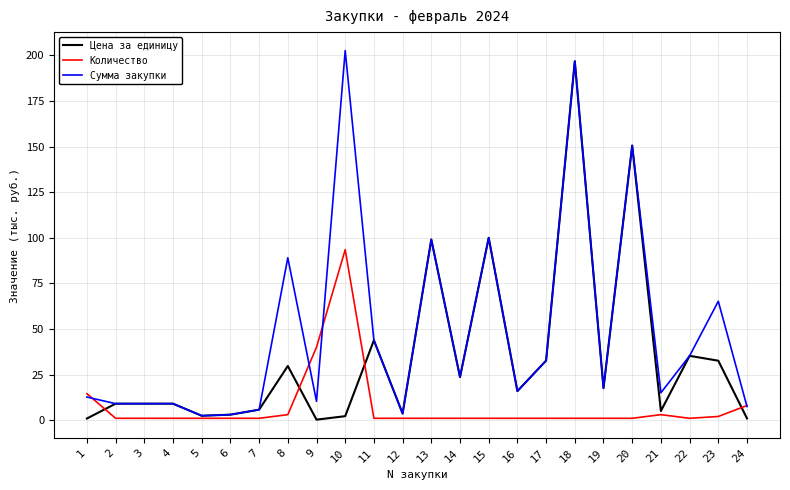

What is the sum of all Цена за единицу values?

828.4